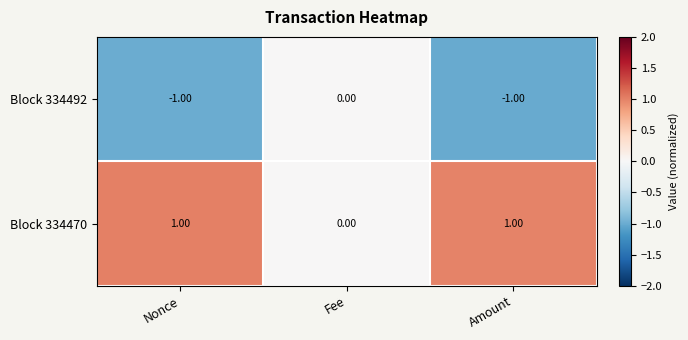

Rank the series by their average value, from lowest to highest.

Block 334492, Block 334470